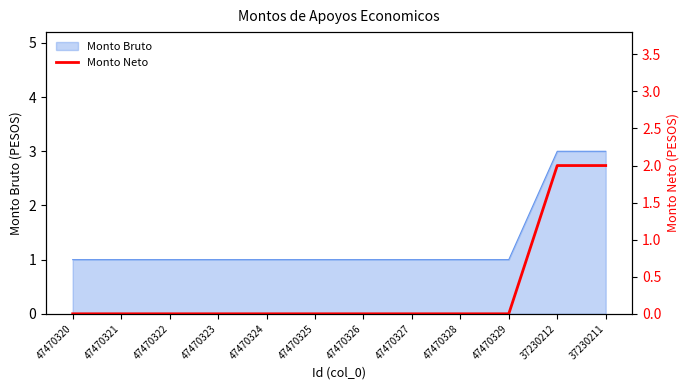

List the labels in order of value, smallest first.

47470320, 47470321, 47470322, 47470323, 47470324, 47470325, 47470326, 47470327, 47470328, 47470329, 37230212, 37230211